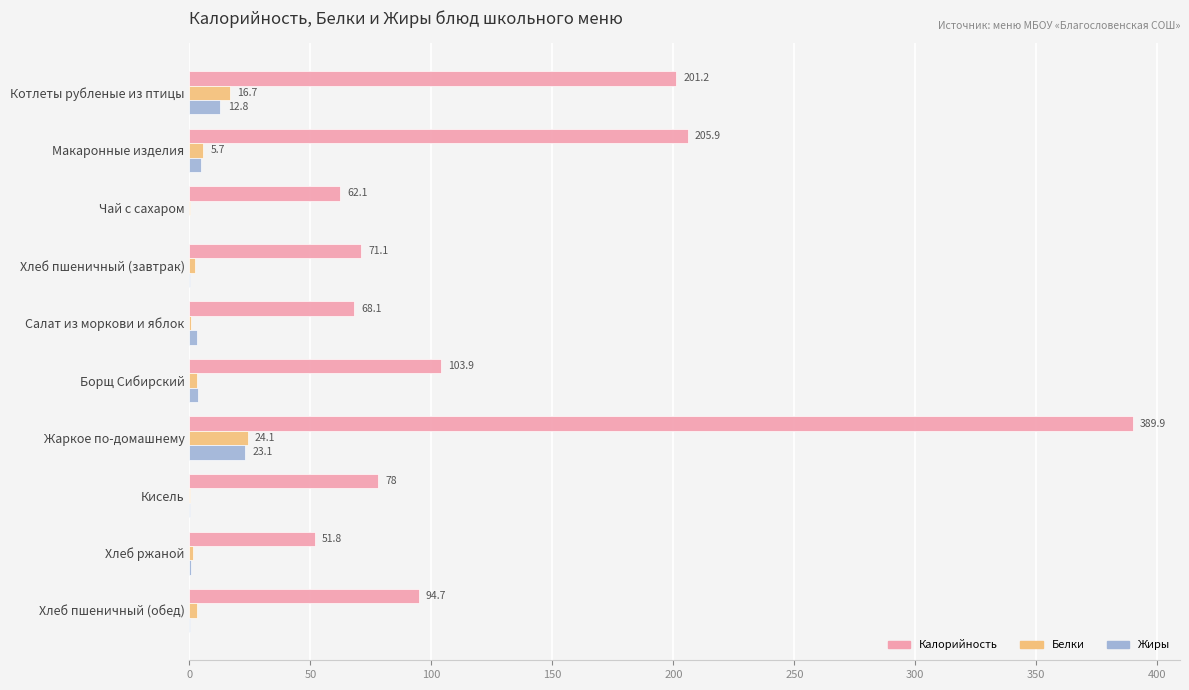

What is the sum of all Жиры values?

48.4